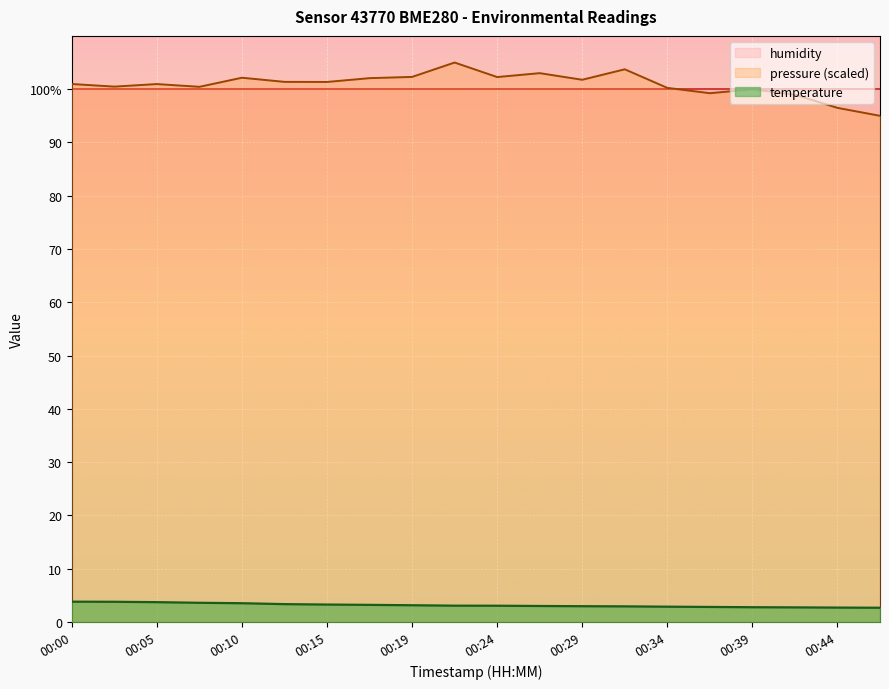

At how many categories does at least one series exceed 7?

20